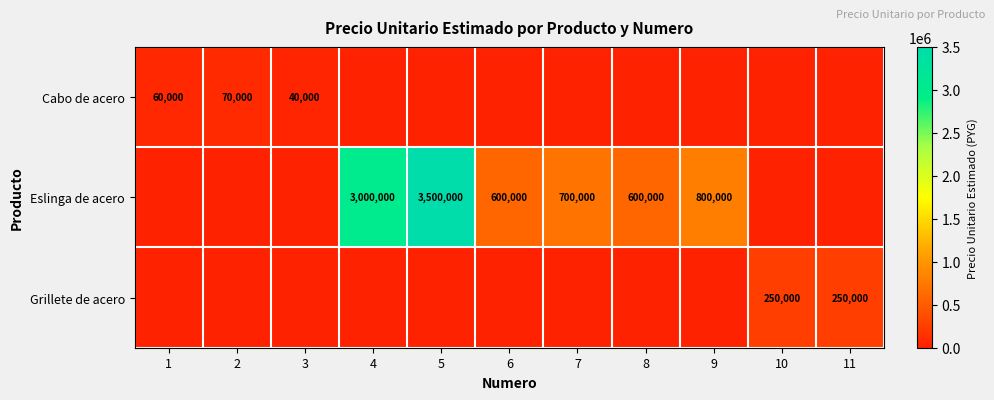

The value of Eslinga de acero at 8 is 143431. True or false?

False